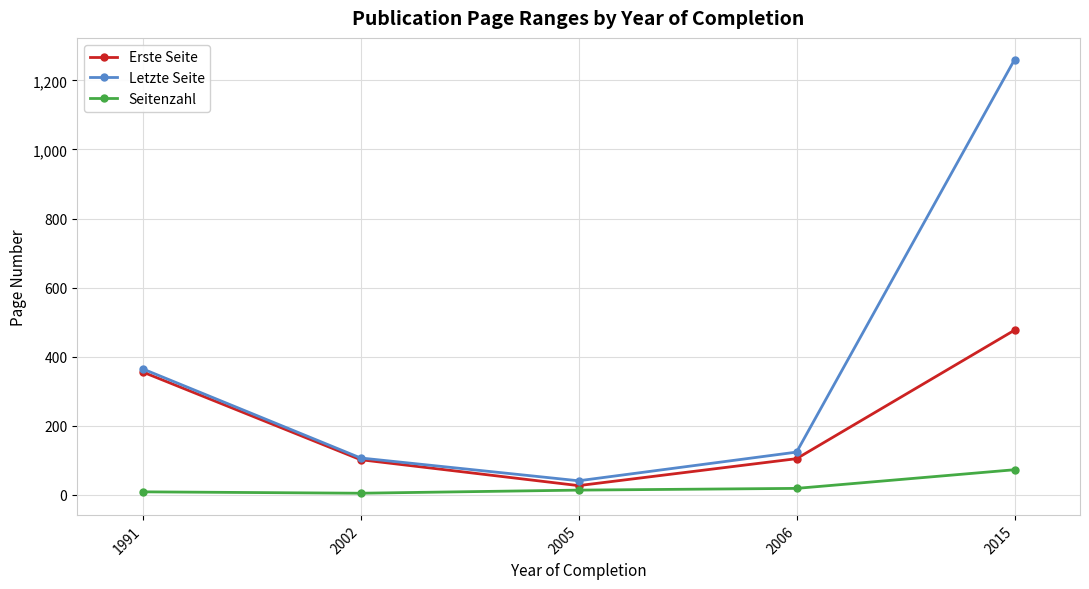

True or false: Letzte Seite has more than 2 interior local peaks.

False